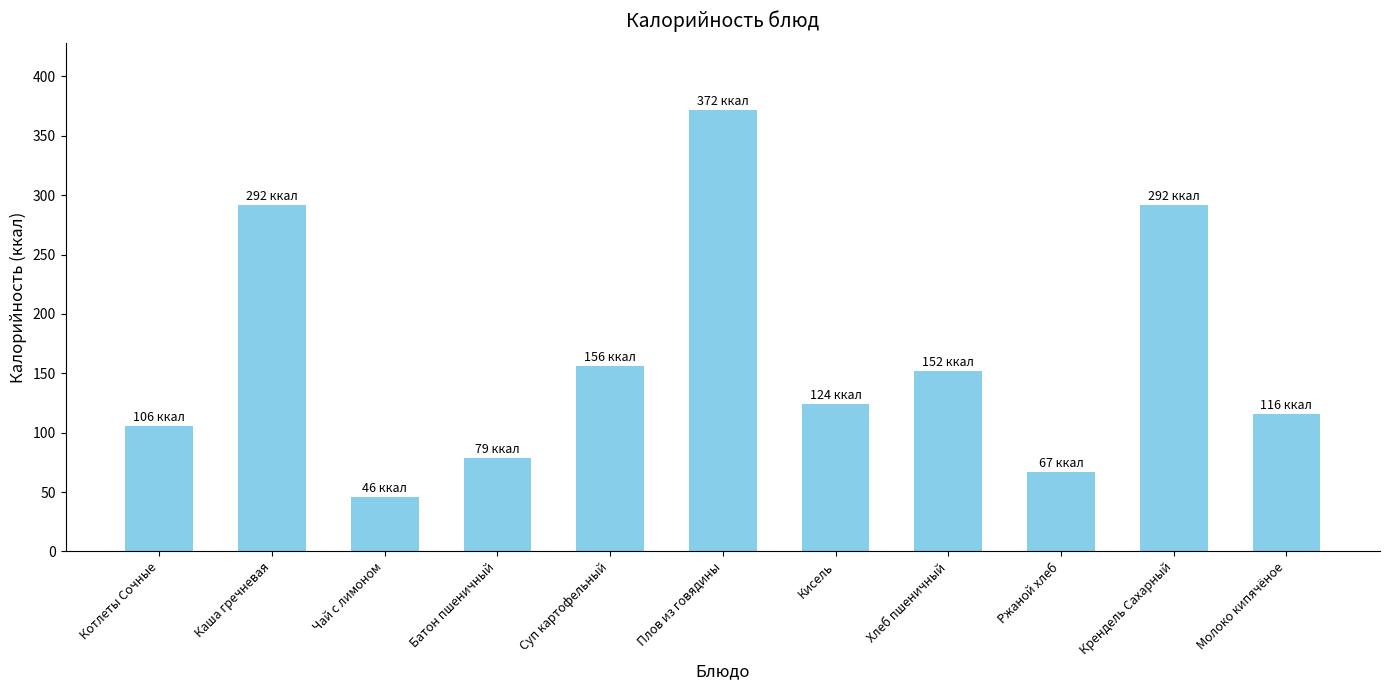

What is the approximate value at Ржаной хлеб, to the nearest 10?

70